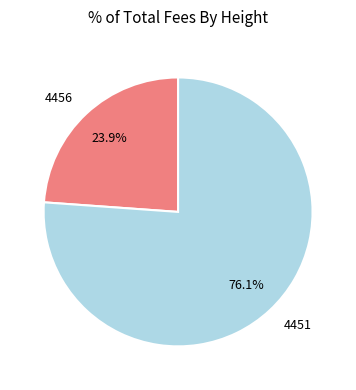

To the nearest percent, what is the difference between the 4451 and 4456 slice percentages?

52%